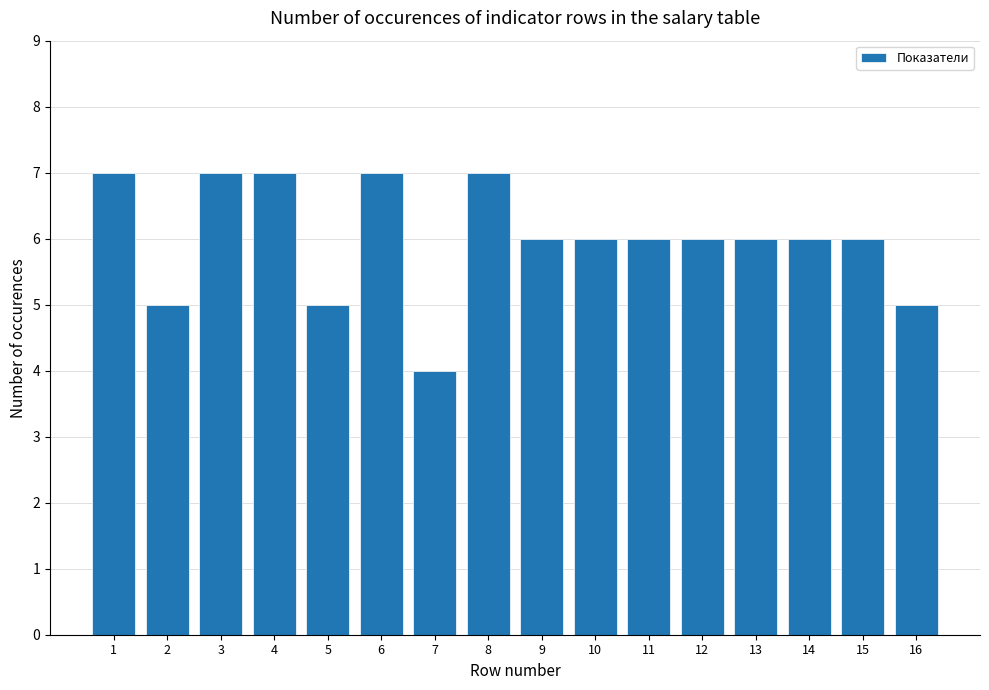

Count the number of categories in the chart.

16